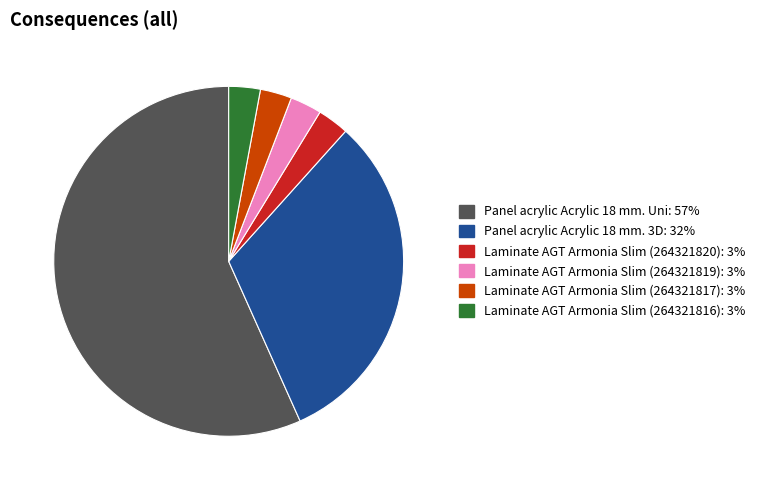

How many slices are in this pie chart?

6